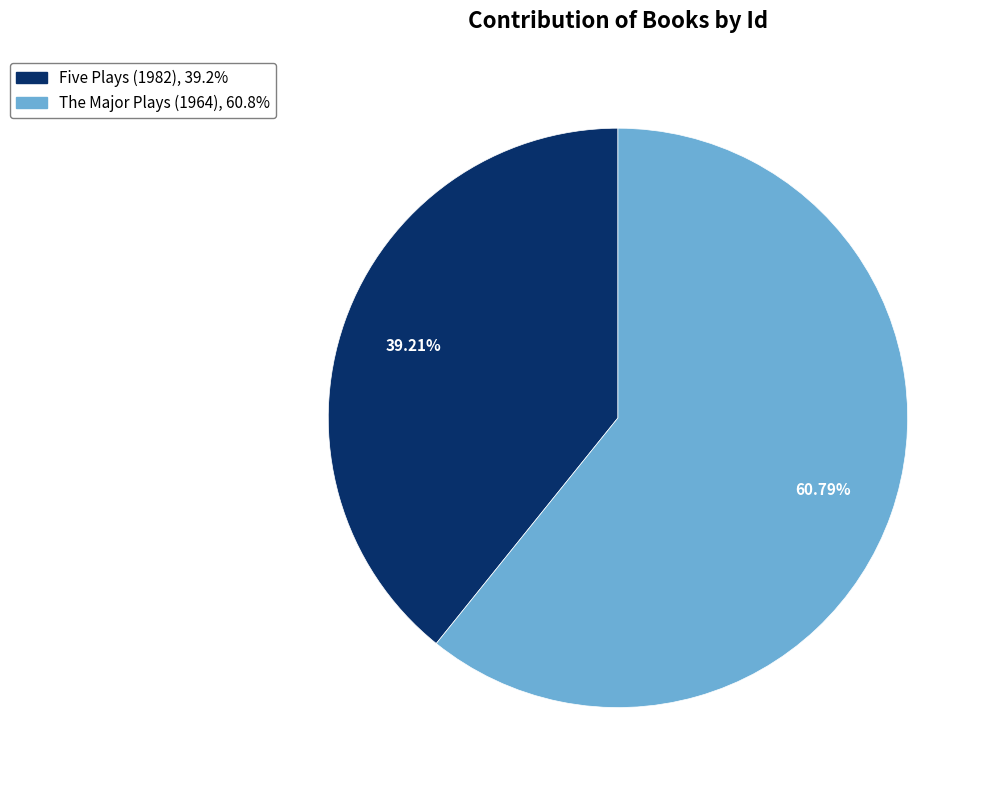

Approximately how many times larger is the value at Five Plays (1982) compared to The Major Plays (1964)?

0.6